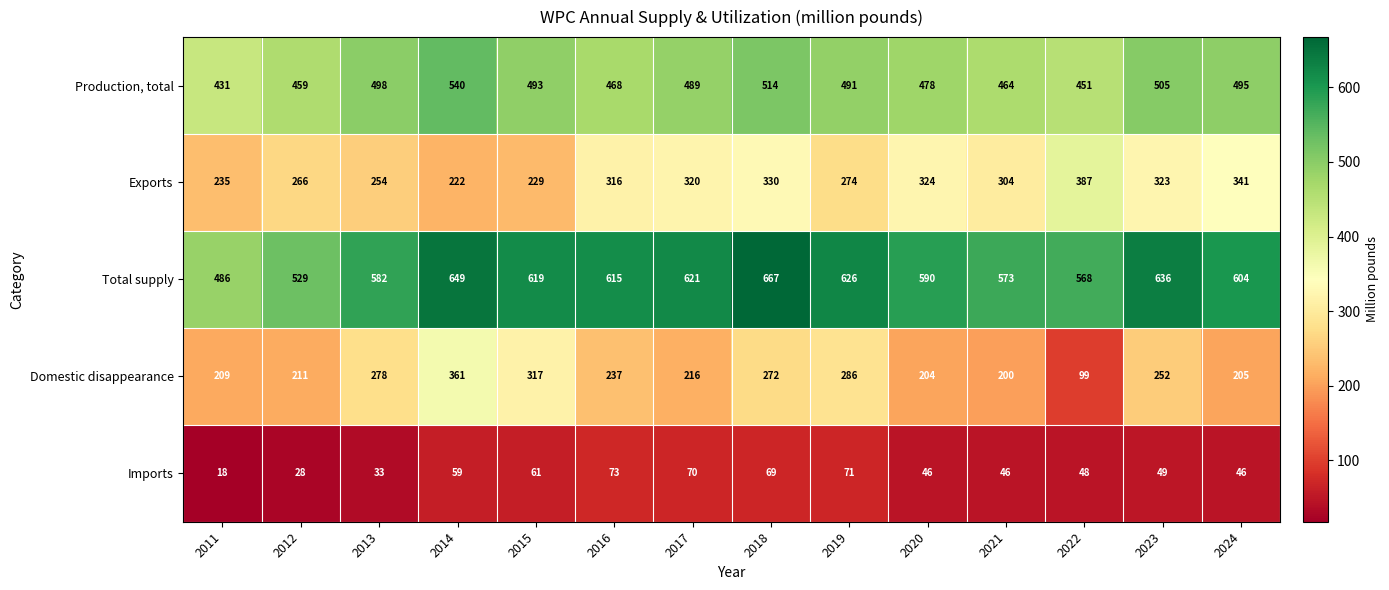

Which category has the highest value across all series?

2018